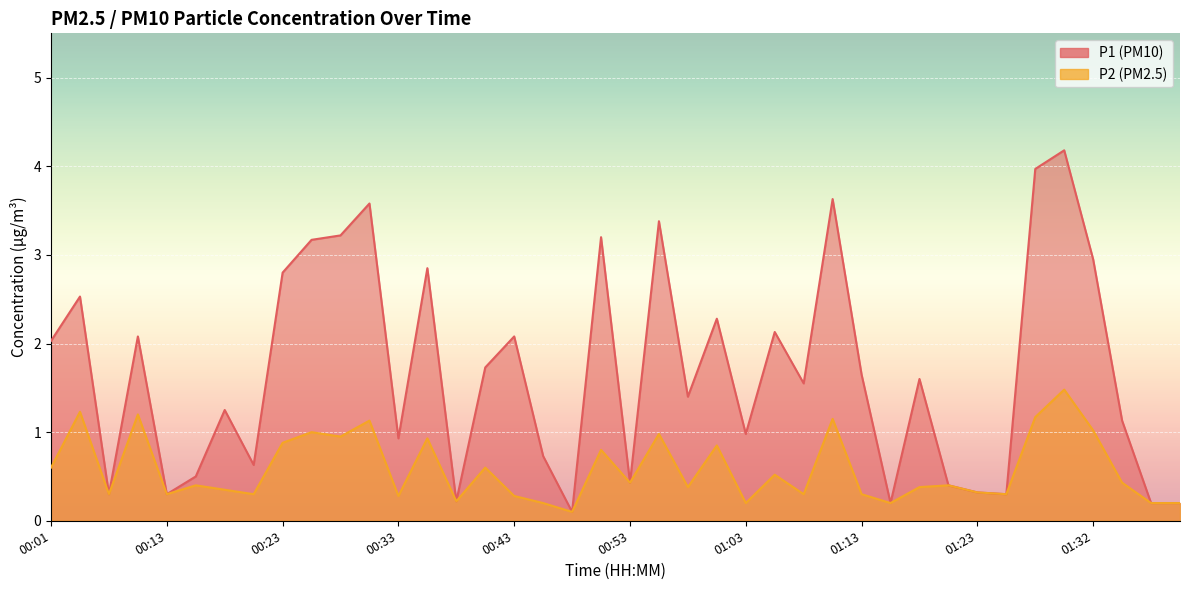

Is it true that P1 equals 0.2 at 00:38?

True